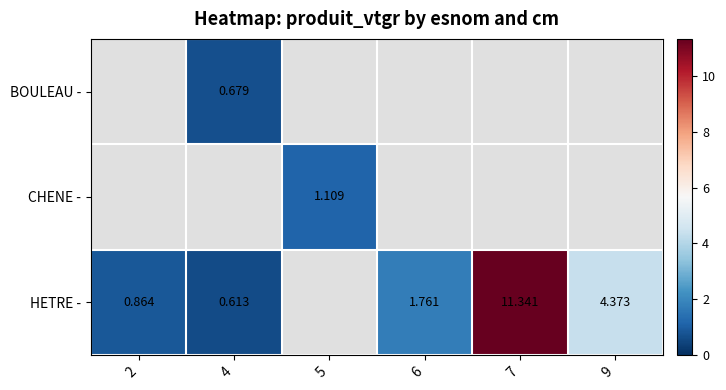

The HETRE - series shows 3.0 at 6. True or false?

False